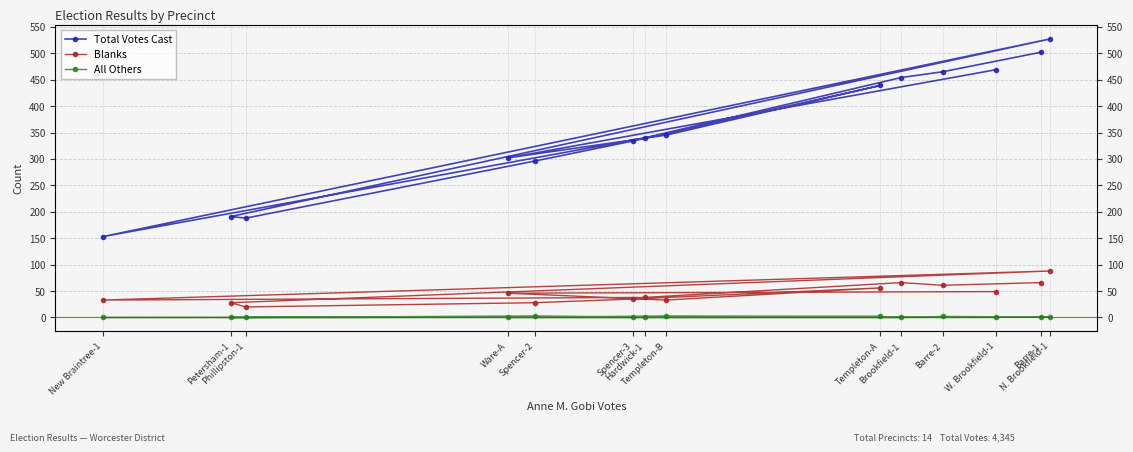

How many categories are shown in the chart?

14